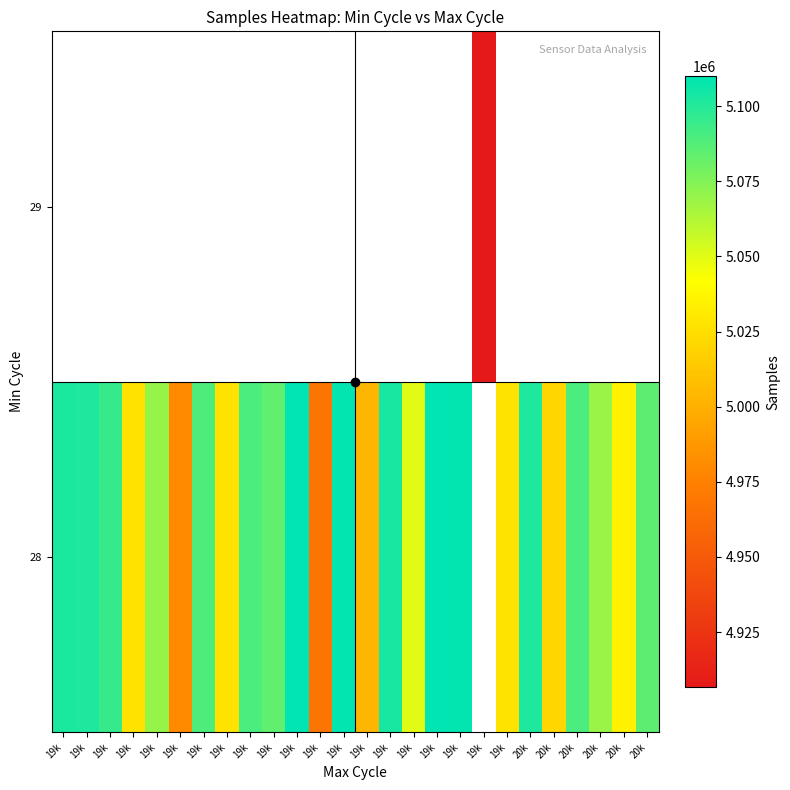

The value of 28 at 20k is 5020690.0. True or false?

True